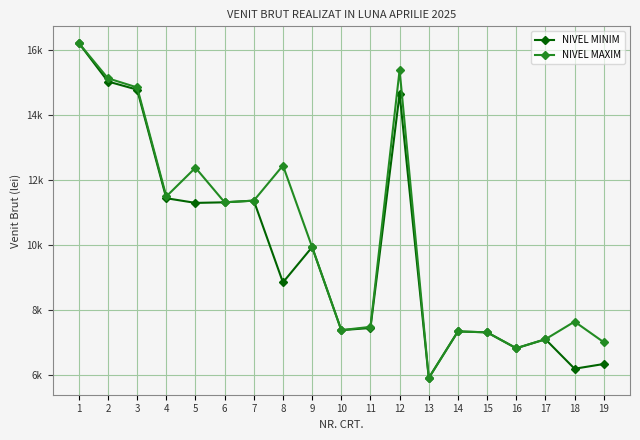

Does the chart have visible grid lines?

Yes